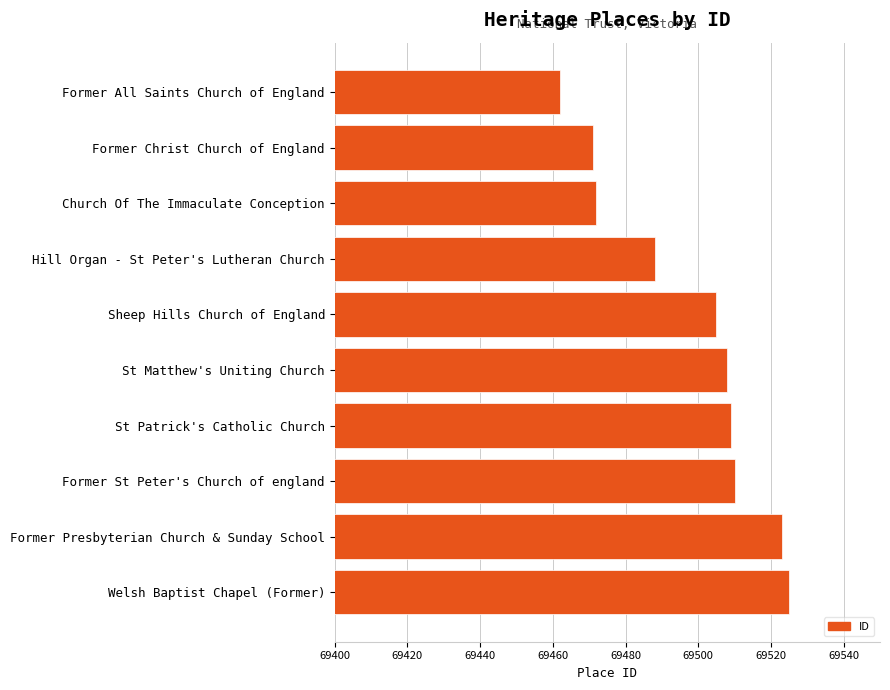

Read the value at Church Of The Immaculate Conception, to the nearest 10.

69470